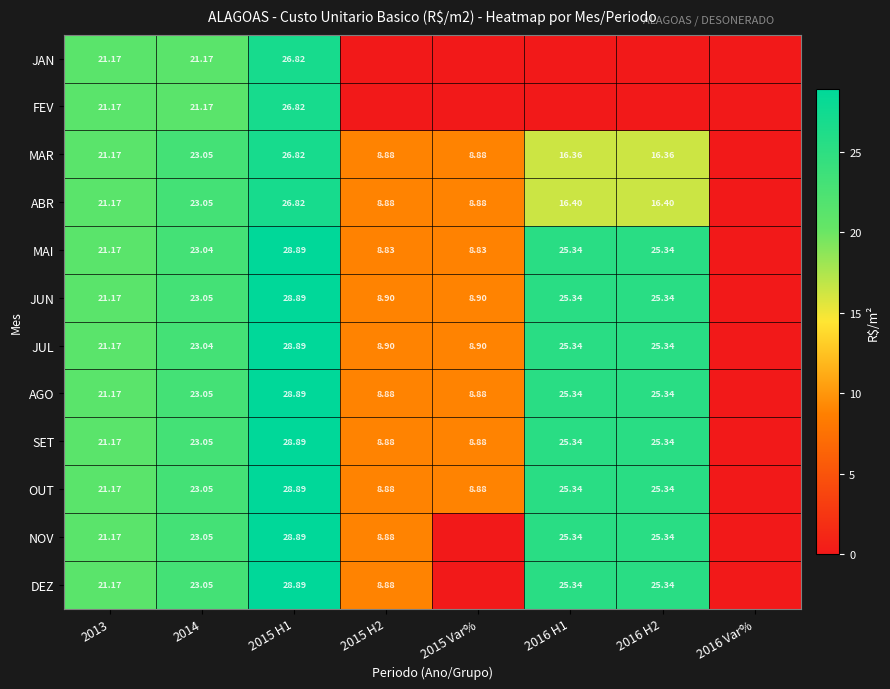

Is the value of OUT at 2016 H1 greater than the value of AGO at 2015 H2?

Yes